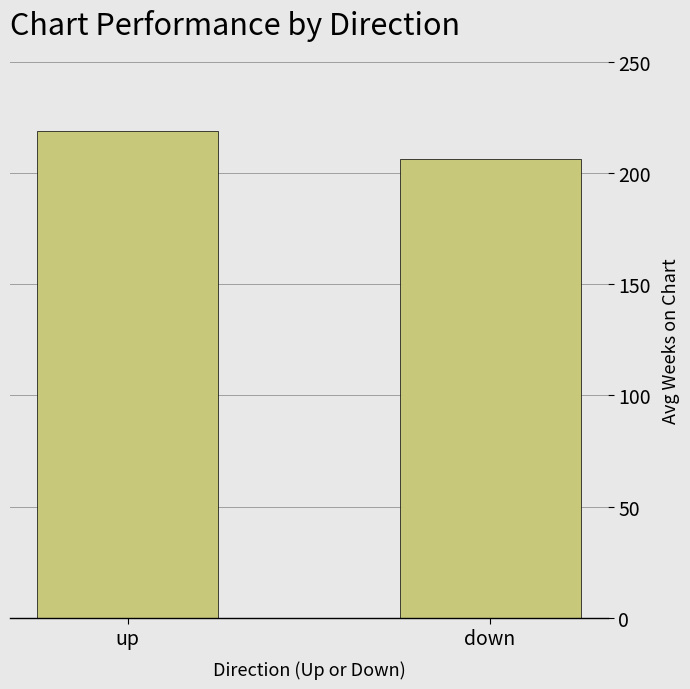

What is the sum of all values?

425.0